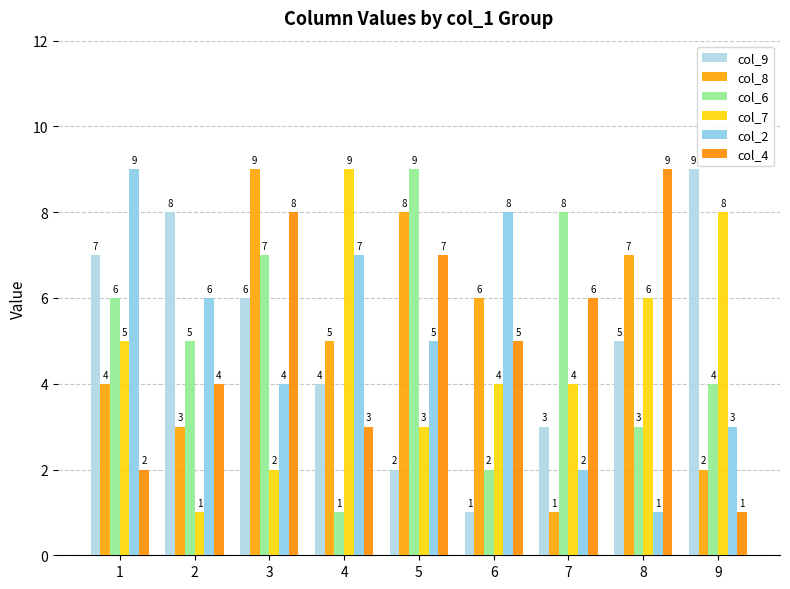

Reading left to right, list all the values displayed in this chart.

col_9: 1=7	2=8	3=6	4=4	5=2	6=1	7=3	8=5	9=9
col_8: 1=4	2=3	3=9	4=5	5=8	6=6	7=1	8=7	9=2
col_6: 1=6	2=5	3=7	4=1	5=9	6=2	7=8	8=3	9=4
col_7: 1=5	2=1	3=2	4=9	5=3	6=4	7=4	8=6	9=8
col_2: 1=9	2=6	3=4	4=7	5=5	6=8	7=2	8=1	9=3
col_4: 1=2	2=4	3=8	4=3	5=7	6=5	7=6	8=9	9=1